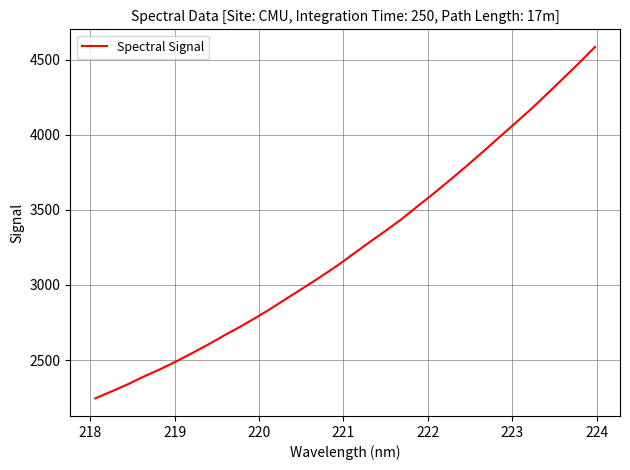

What is the maximum value shown in the chart?

4584.6